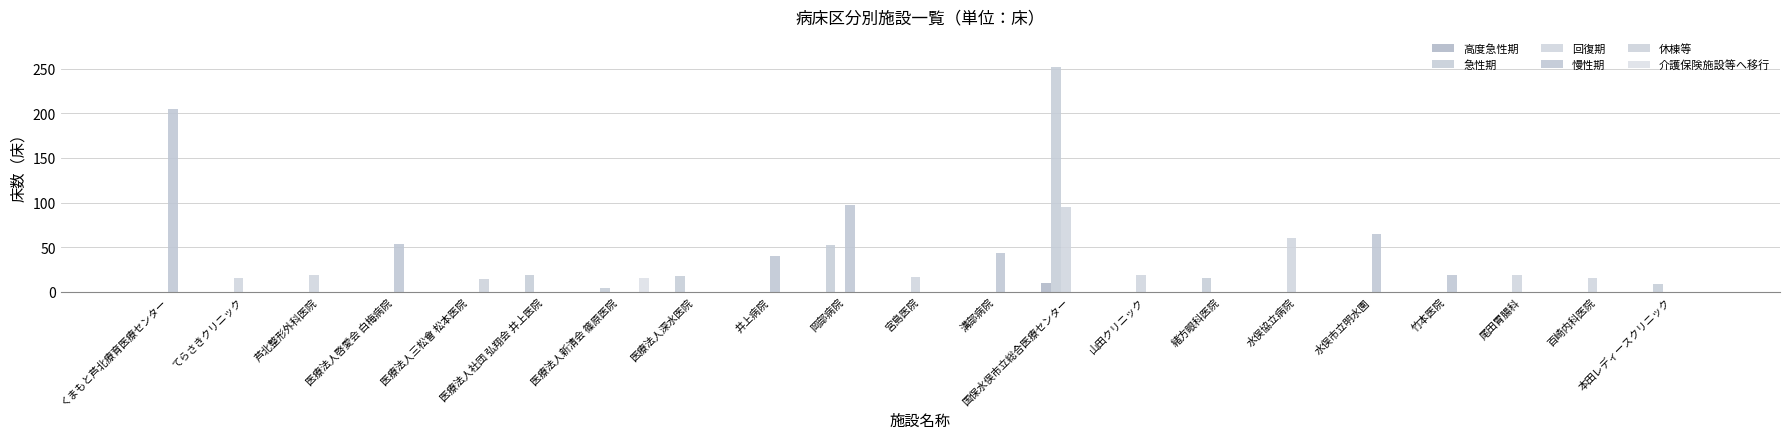

Reading left to right, transcribe all the data shown in this chart.

高度急性期: くまもと芦北療育医療センター=0	てらさきクリニック=0	芦北整形外科医院=0	医療法人啓愛会 白梅病院=0	医療法人三松會 松本医院=0	医療法人社団 弘翔会 井上医院=0	医療法人新清会 篠原医院=0	医療法人深水医院=0	井上病院=0	岡部病院=0	宮島医院=0	溝部病院=0	国保水俣市立総合医療センター=10	山田クリニック=0	緒方眼科医院=0	水俣協立病院=0	水俣市立明水園=0	竹本医院=0	尾田胃腸科=0	百崎内科医院=0	本田レディースクリニック=0
急性期: くまもと芦北療育医療センター=0	てらさきクリニック=0	芦北整形外科医院=0	医療法人啓愛会 白梅病院=0	医療法人三松會 松本医院=0	医療法人社団 弘翔会 井上医院=19	医療法人新清会 篠原医院=4	医療法人深水医院=18	井上病院=0	岡部病院=52	宮島医院=0	溝部病院=0	国保水俣市立総合医療センター=252	山田クリニック=0	緒方眼科医院=16	水俣協立病院=0	水俣市立明水園=0	竹本医院=0	尾田胃腸科=0	百崎内科医院=0	本田レディースクリニック=9
回復期: くまもと芦北療育医療センター=0	てらさきクリニック=16	芦北整形外科医院=19	医療法人啓愛会 白梅病院=0	医療法人三松會 松本医院=0	医療法人社団 弘翔会 井上医院=0	医療法人新清会 篠原医院=0	医療法人深水医院=0	井上病院=0	岡部病院=0	宮島医院=17	溝部病院=0	国保水俣市立総合医療センター=95	山田クリニック=19	緒方眼科医院=0	水俣協立病院=60	水俣市立明水園=0	竹本医院=0	尾田胃腸科=19	百崎内科医院=15	本田レディースクリニック=0
慢性期: くまもと芦北療育医療センター=205	てらさきクリニック=0	芦北整形外科医院=0	医療法人啓愛会 白梅病院=54	医療法人三松會 松本医院=0	医療法人社団 弘翔会 井上医院=0	医療法人新清会 篠原医院=0	医療法人深水医院=0	井上病院=40	岡部病院=97	宮島医院=0	溝部病院=44	国保水俣市立総合医療センター=0	山田クリニック=0	緒方眼科医院=0	水俣協立病院=0	水俣市立明水園=65	竹本医院=19	尾田胃腸科=0	百崎内科医院=0	本田レディースクリニック=0
休棟等: くまもと芦北療育医療センター=0	てらさきクリニック=0	芦北整形外科医院=0	医療法人啓愛会 白梅病院=0	医療法人三松會 松本医院=14	医療法人社団 弘翔会 井上医院=0	医療法人新清会 篠原医院=0	医療法人深水医院=0	井上病院=0	岡部病院=0	宮島医院=0	溝部病院=0	国保水俣市立総合医療センター=0	山田クリニック=0	緒方眼科医院=0	水俣協立病院=0	水俣市立明水園=0	竹本医院=0	尾田胃腸科=0	百崎内科医院=0	本田レディースクリニック=0
介護保険施設等へ移行: くまもと芦北療育医療センター=0	てらさきクリニック=0	芦北整形外科医院=0	医療法人啓愛会 白梅病院=0	医療法人三松會 松本医院=0	医療法人社団 弘翔会 井上医院=0	医療法人新清会 篠原医院=15	医療法人深水医院=0	井上病院=0	岡部病院=0	宮島医院=0	溝部病院=0	国保水俣市立総合医療センター=0	山田クリニック=0	緒方眼科医院=0	水俣協立病院=0	水俣市立明水園=0	竹本医院=0	尾田胃腸科=0	百崎内科医院=0	本田レディースクリニック=0